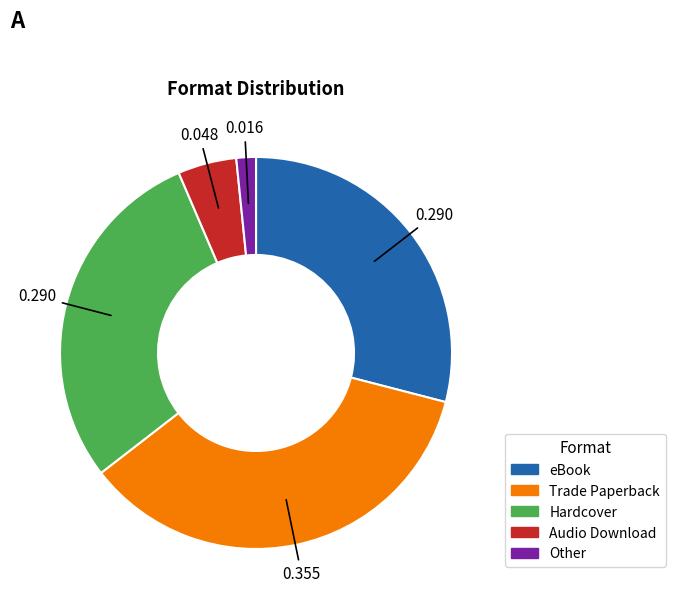

What is the largest slice in the pie chart?

Trade Paperback